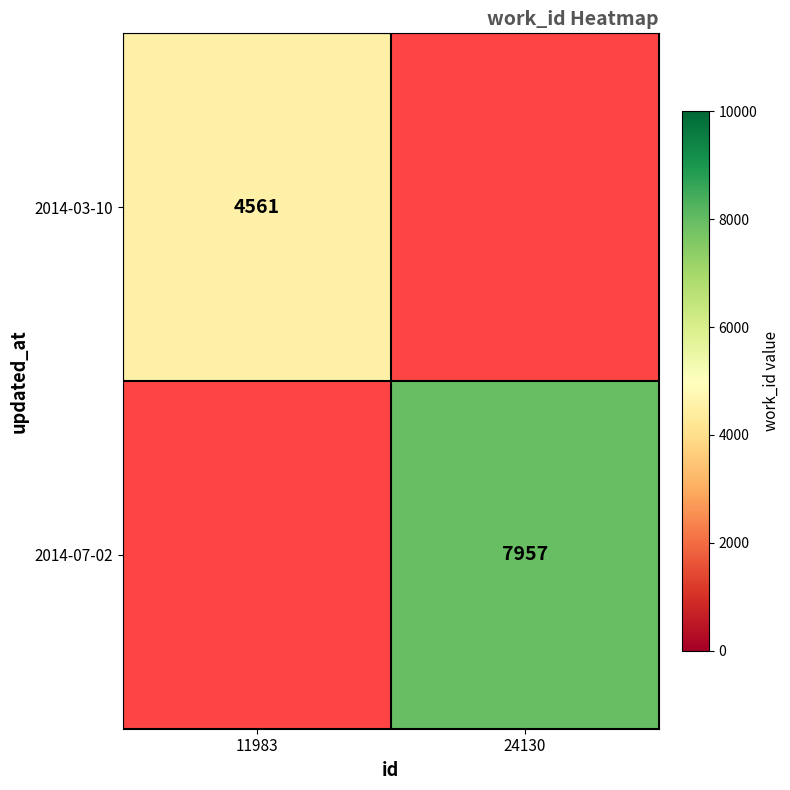

The value of 2014-03-10 at 11983 is 1754. True or false?

False